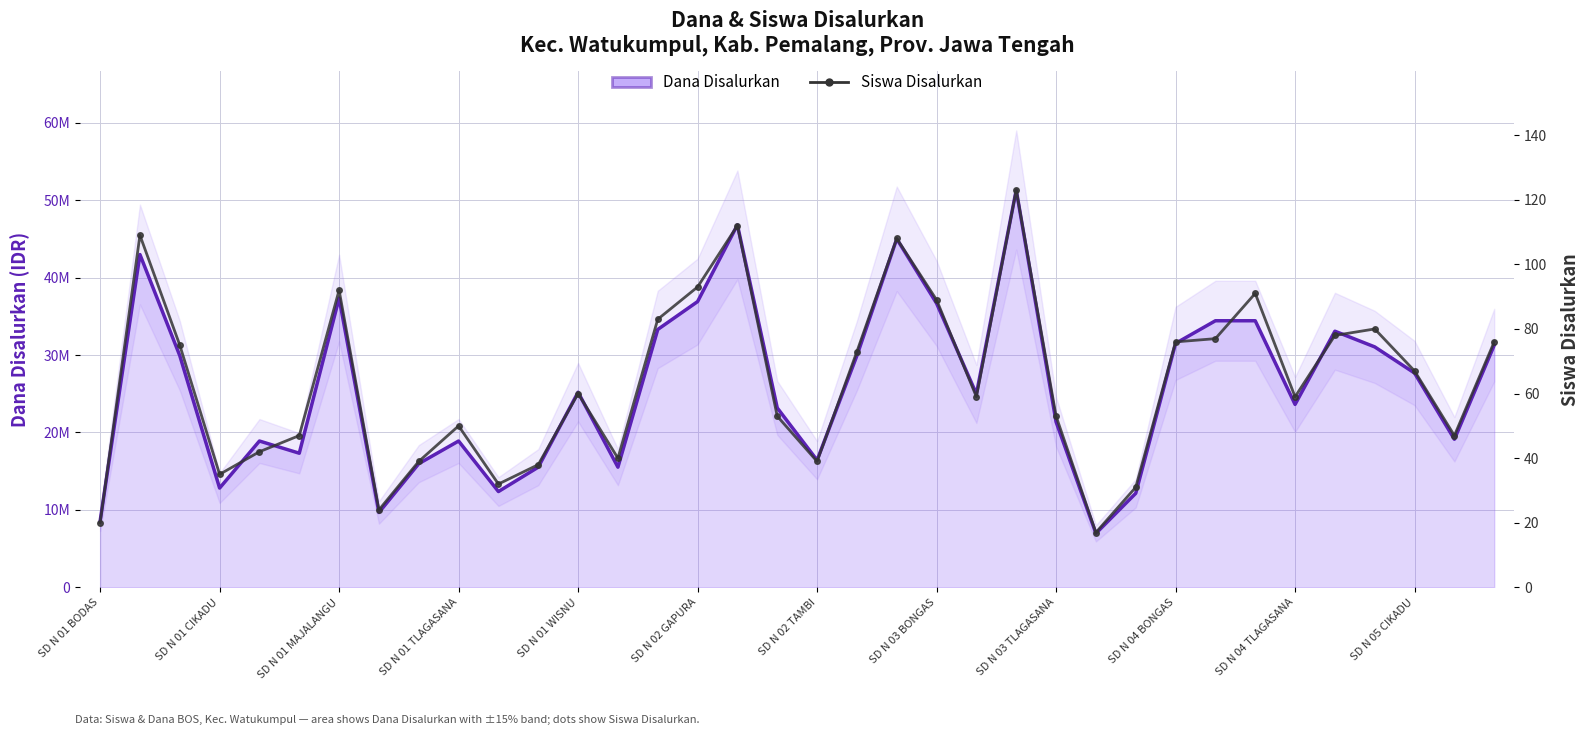

True or false: Siswa Disalurkan has a value of 29 at 25.

False